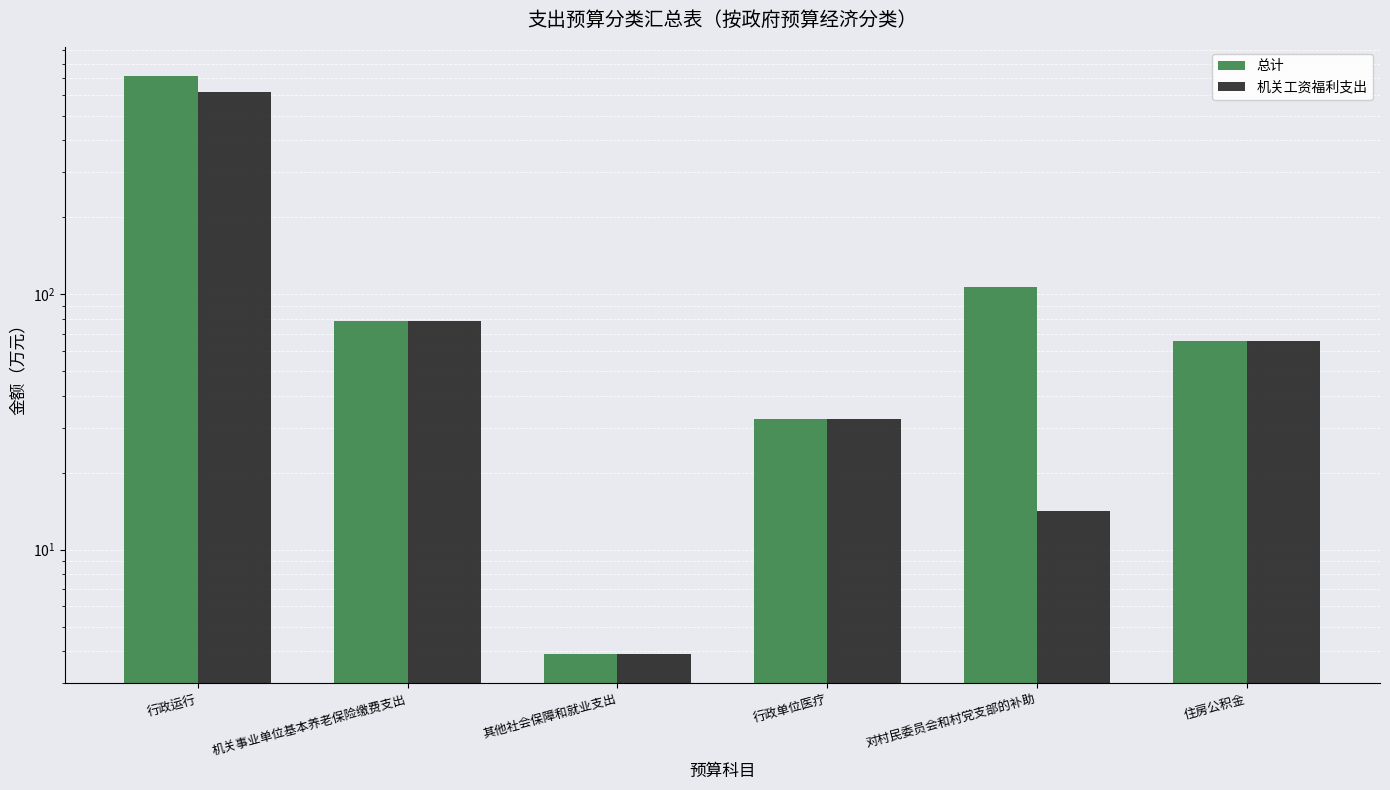

The 机关工资福利支出 series shows 6.7 at 其他社会保障和就业支出. True or false?

False